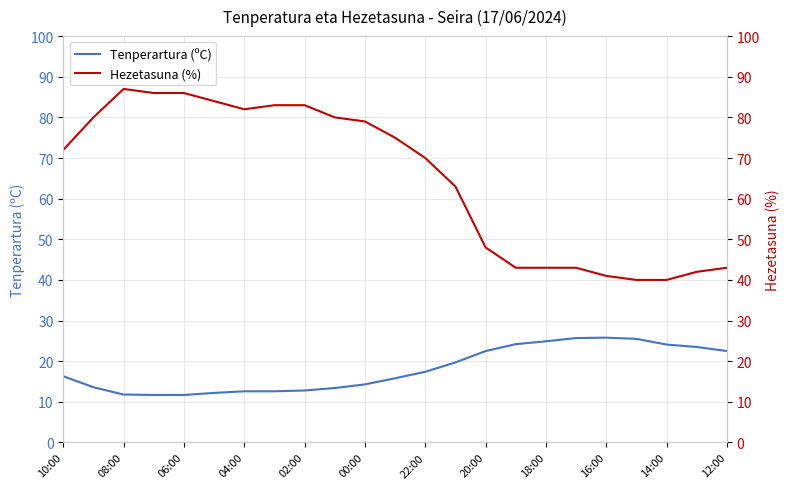

The Tenperartura (ºC) series shows 4.6 at 00:00. True or false?

False